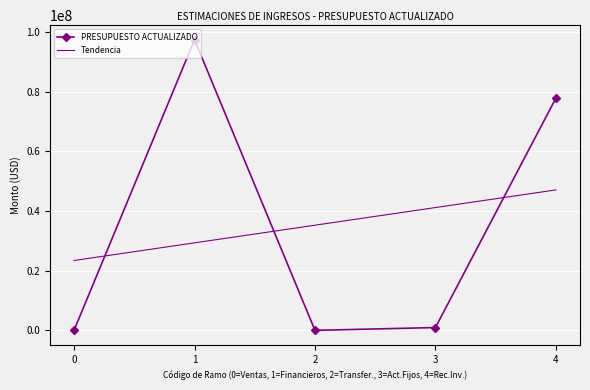

The Tendencia series shows 31817515.5 at 0. True or false?

False